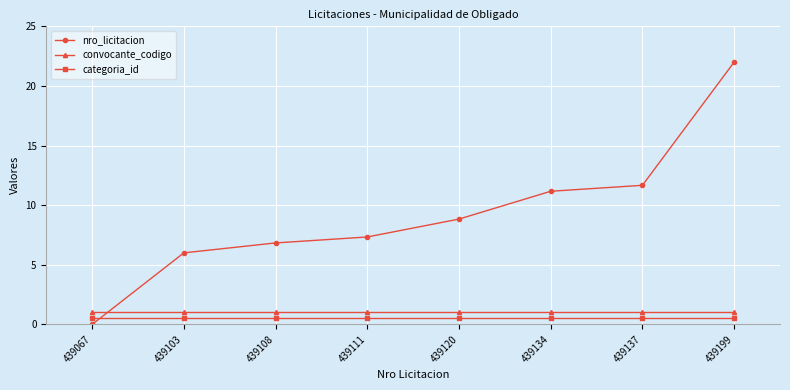

Reading left to right, extract all data points from this chart.

nro_licitacion: 439067=0.0	439103=6.0	439108=6.8	439111=7.3	439120=8.8	439134=11.2	439137=11.7	439199=22.0
convocante_codigo: 439067=1.0	439103=1.0	439108=1.0	439111=1.0	439120=1.0	439134=1.0	439137=1.0	439199=1.0
categoria_id: 439067=0.5	439103=0.5	439108=0.5	439111=0.5	439120=0.5	439134=0.5	439137=0.5	439199=0.5